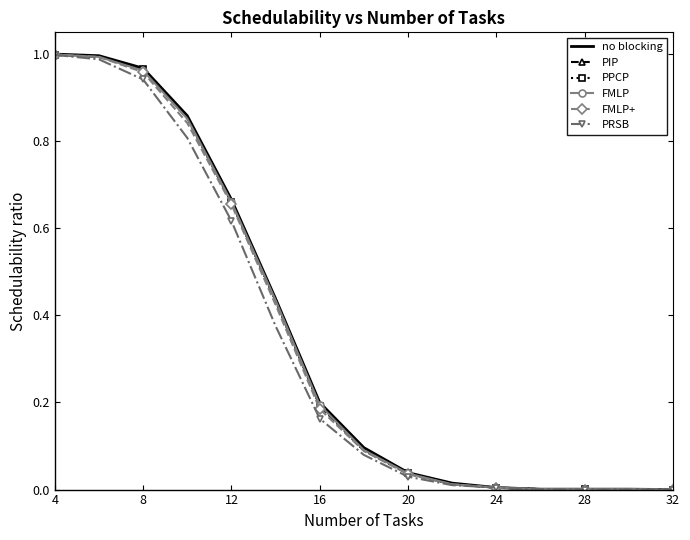

True or false: no blocking has more than 0 points higher than both neighbors.

False